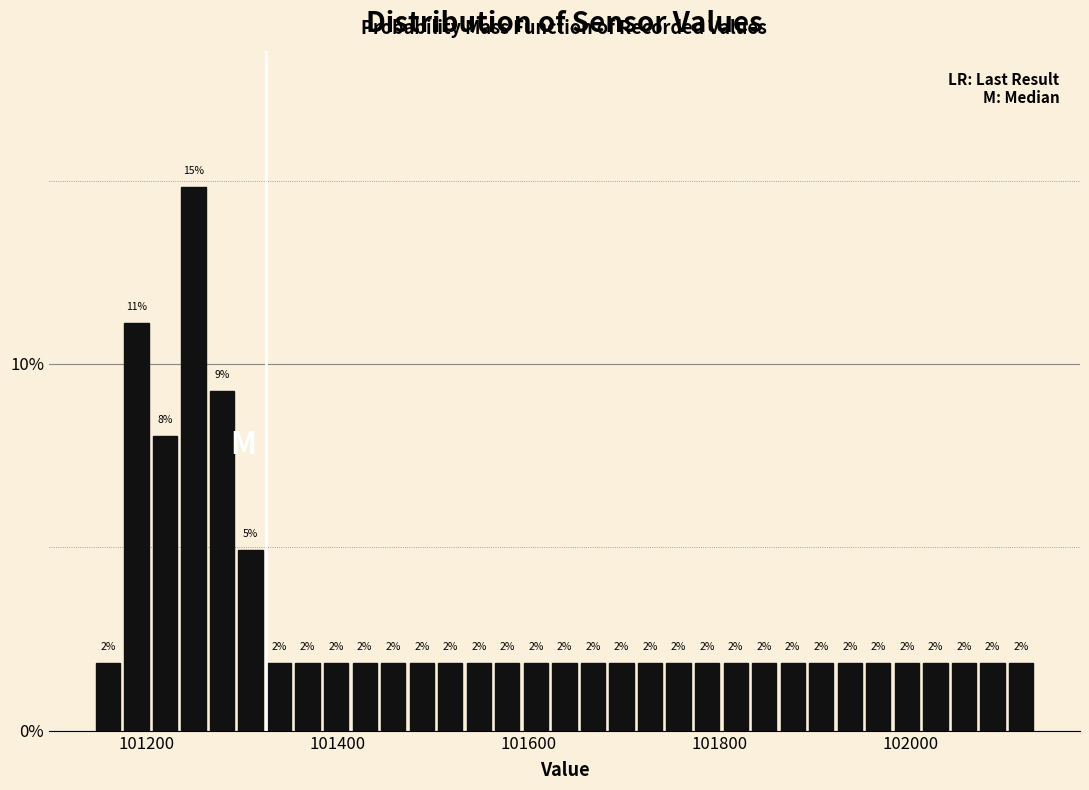

Read against the x-axis, roughly where is the centre of the tallest bar?

101240